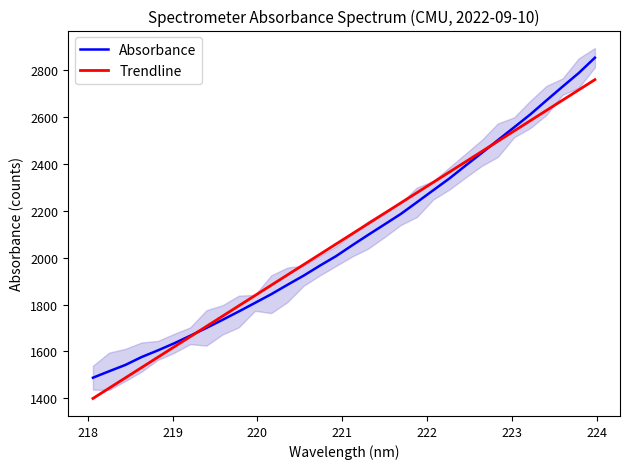

What is the difference between the maximum and minimum values in the Absorbance series?

1366.1